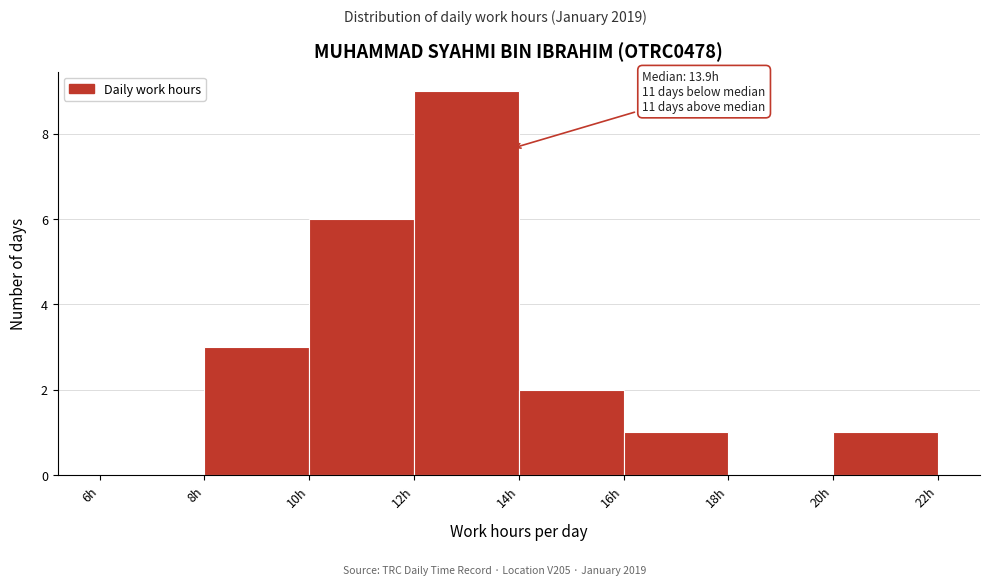

Over which range of the x-axis is the bar tallest?

12 to 14